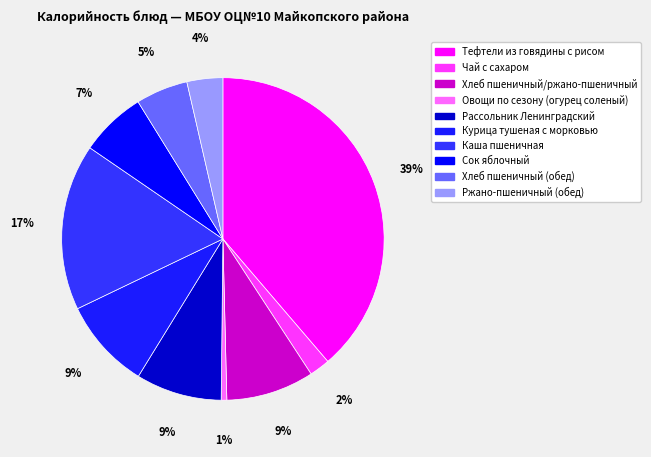

Does Чай с сахаром represent more than half of the total?

No